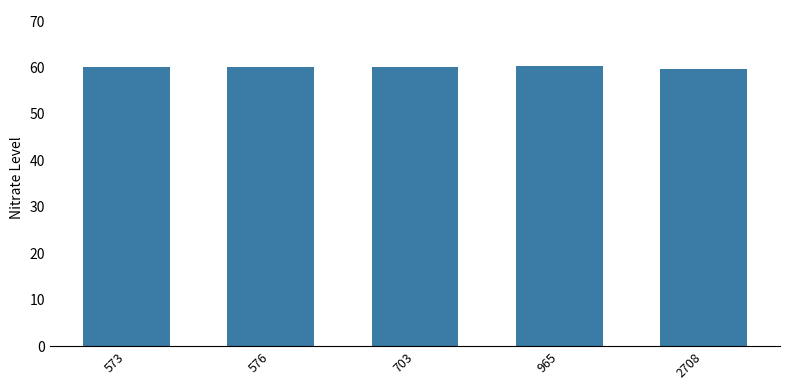

What is the minimum value shown in the chart?

59.7